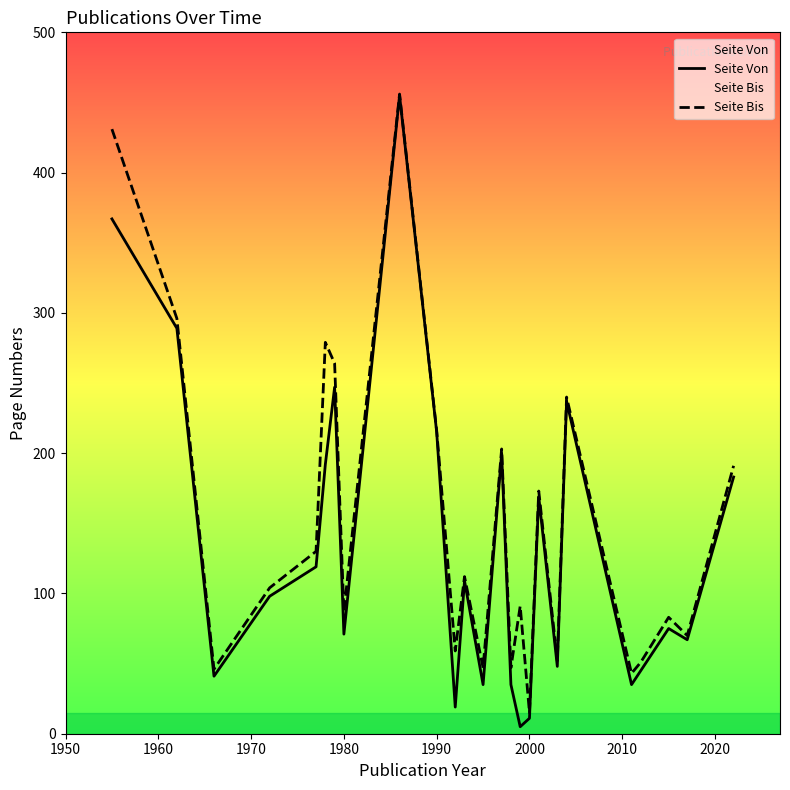

Reading right to left, list all the values displayed in this chart.

Seite Von: 183	67	75	45	35	237	48	169	11	5	35	200	35	109	19	215	455	71	247	192	119	98	41	289	367
Seite Bis: 191	70	83	51	43	240	52	173	15	91	47	203	47	112	59	216	456	87	264	279	130	104	46	296	431